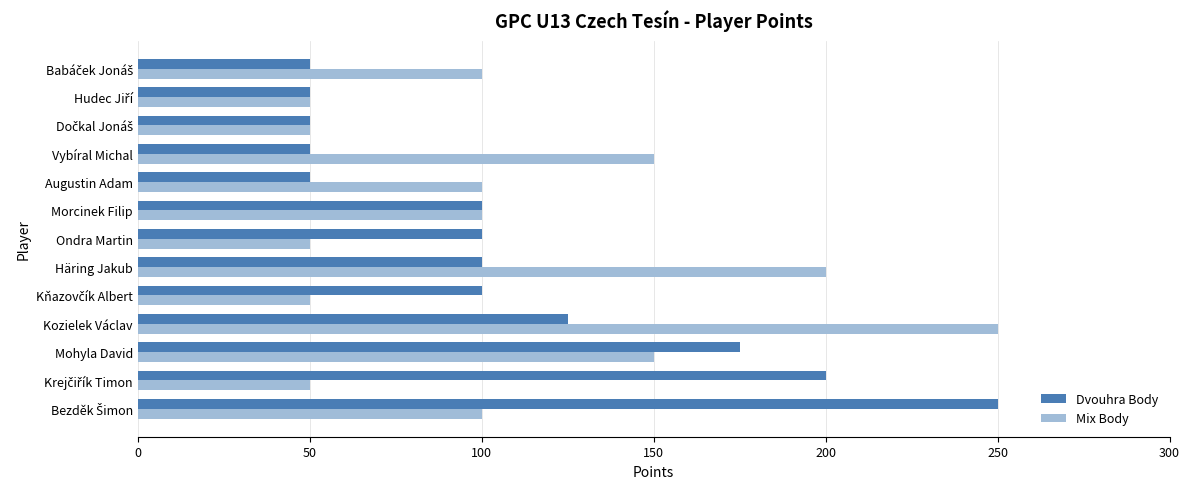

Is it true that Dvouhra Body equals 100 at Häring Jakub?

True